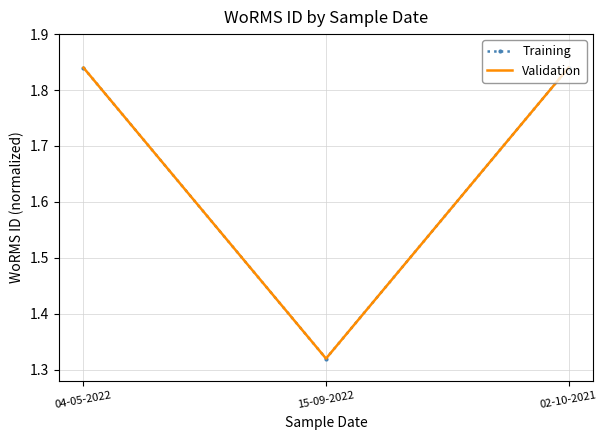

How many Validation values are between 1 and 2?

3